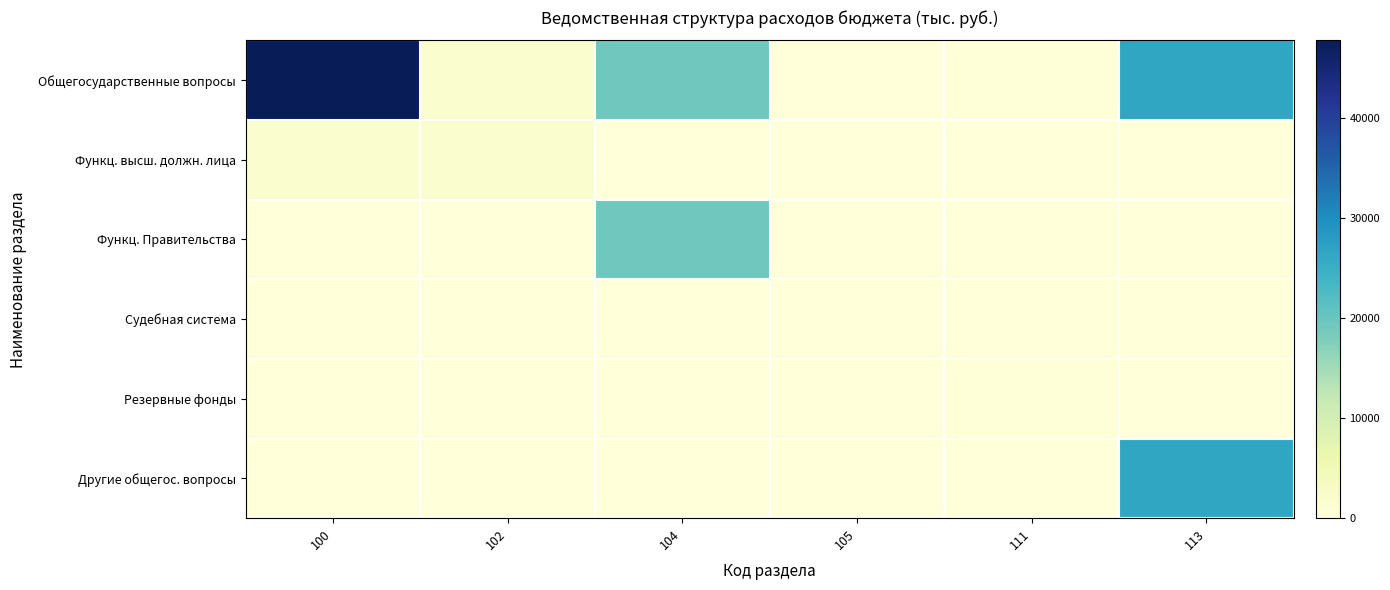

Between 100 and 104, which is larger?

100